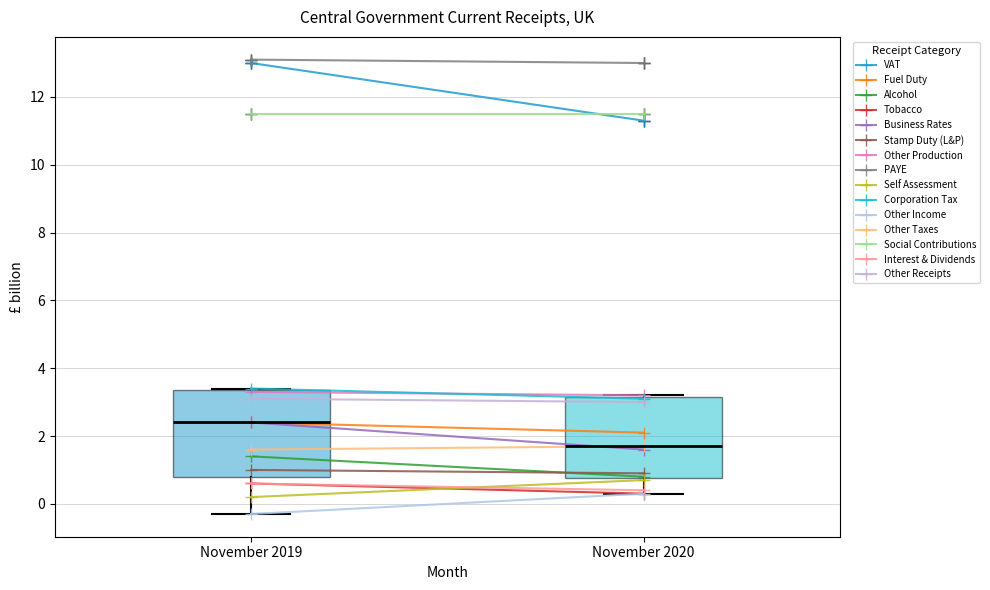

Where is the lower edge of the box for November 2019 on the y-axis? The values are not printed on the chart, so give them approximately, as read against the axis.

0.8